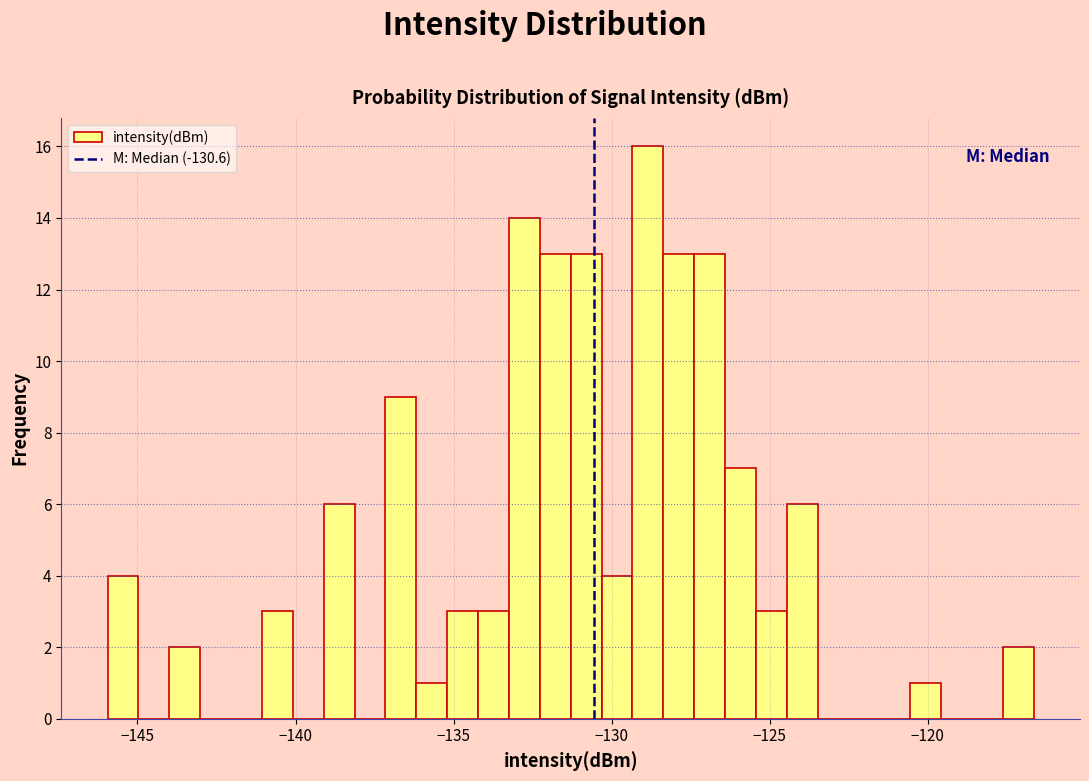

Around what value on the x-axis is the tallest bar? Give the approximate position of its centre, as read against the axis.

-129.0